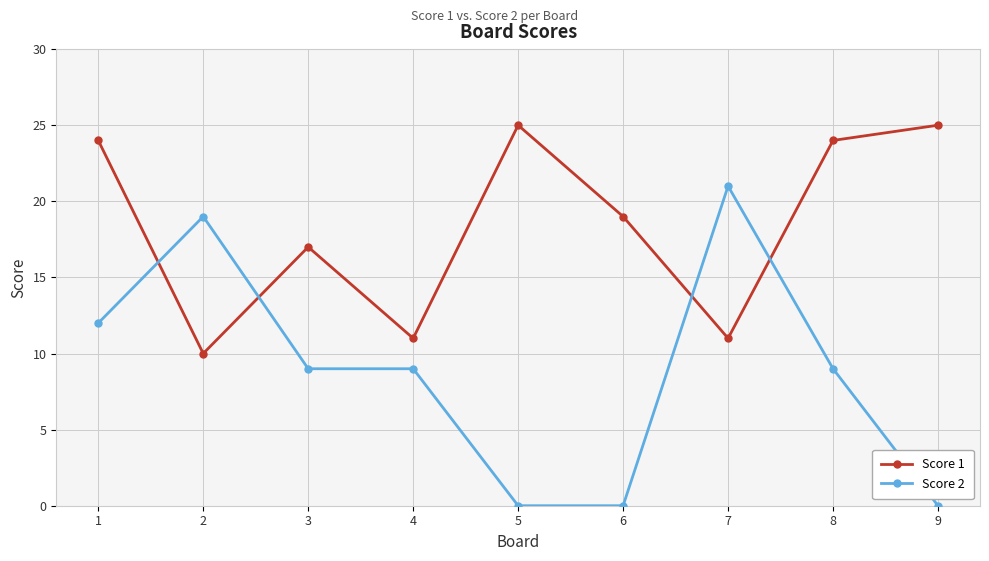

What is the spread (max minus min) of values at 8?

15